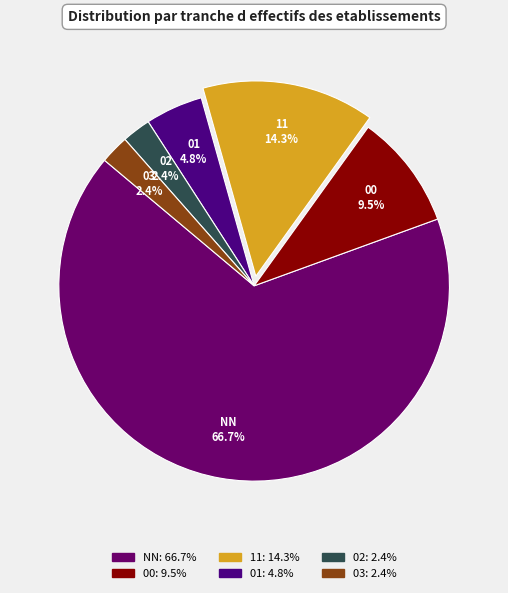

What is the largest slice in the pie chart?

NN